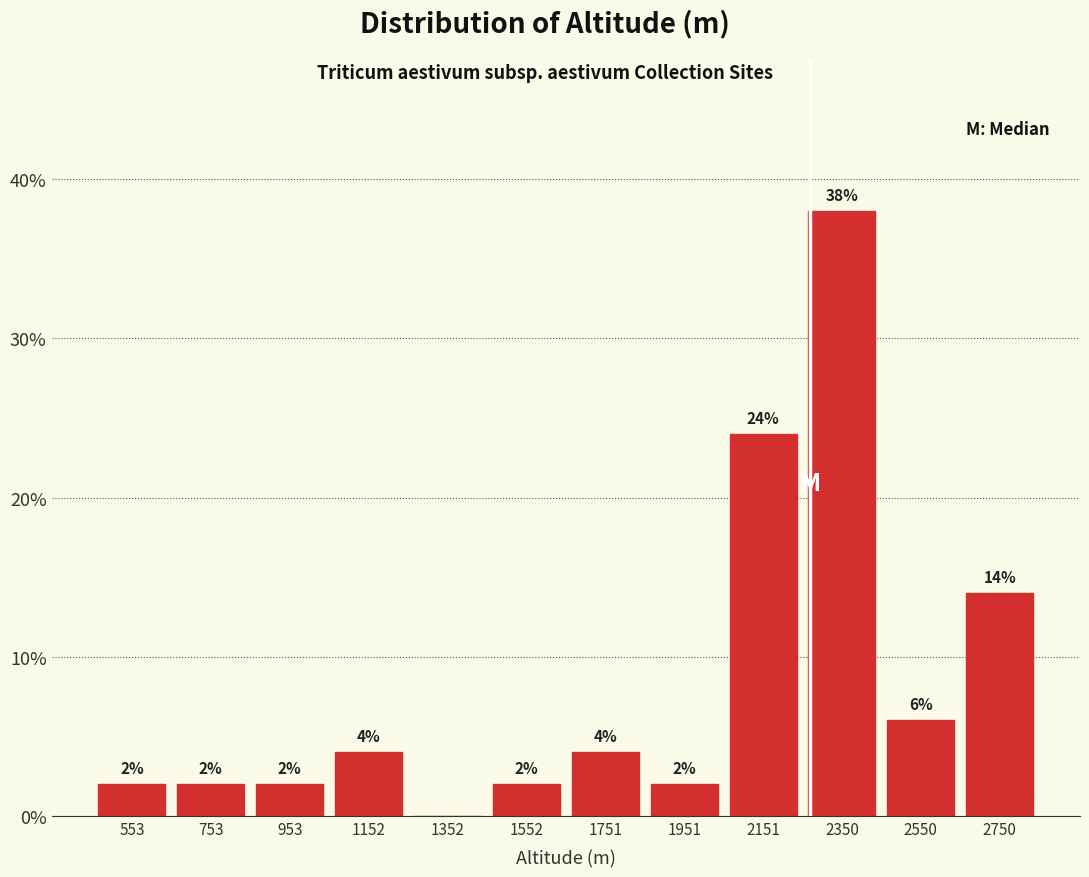

Over which range of the x-axis is the bar tallest?

2260 to 2460